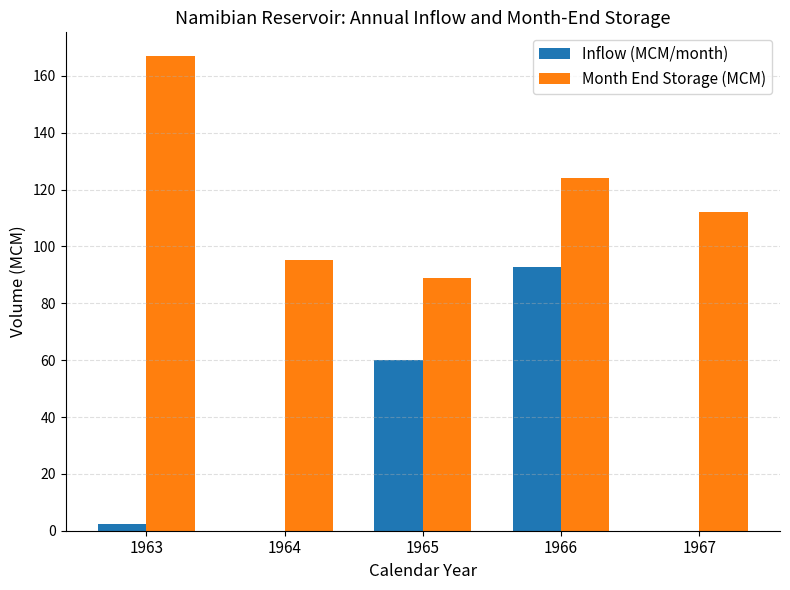

Is the value of Inflow (MCM/month) at 1966 greater than the value of Month End Storage (MCM) at 1965?

Yes